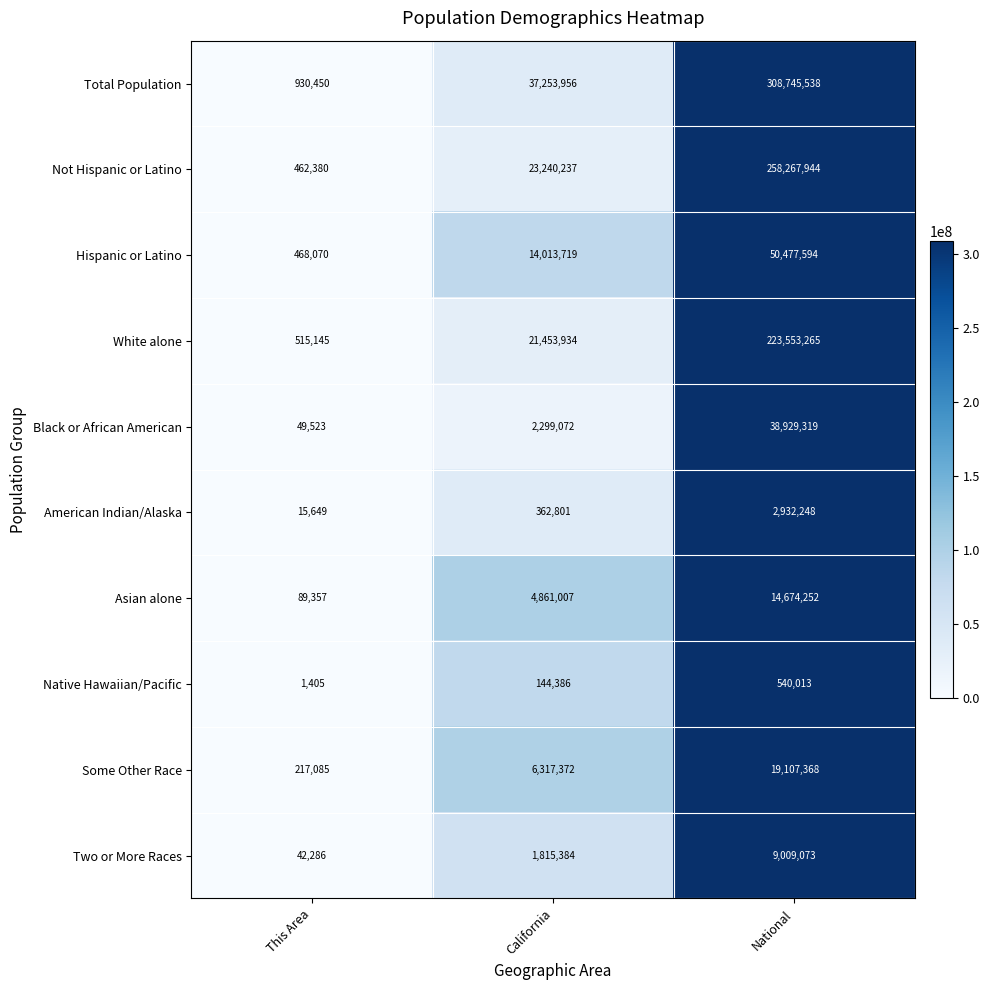

Which series has the largest total across all categories?

Total Population